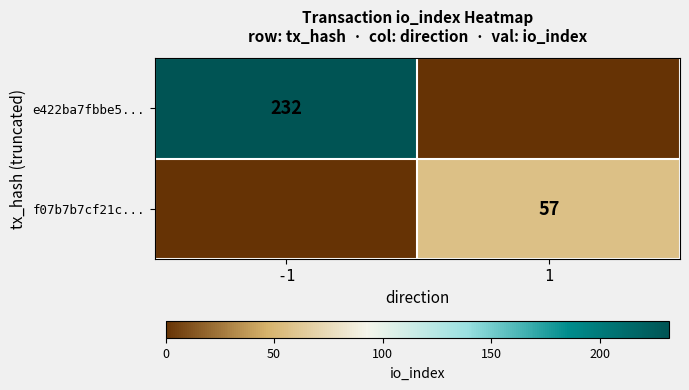

The value of e422ba7fbbe5... at -1 is 232. True or false?

True